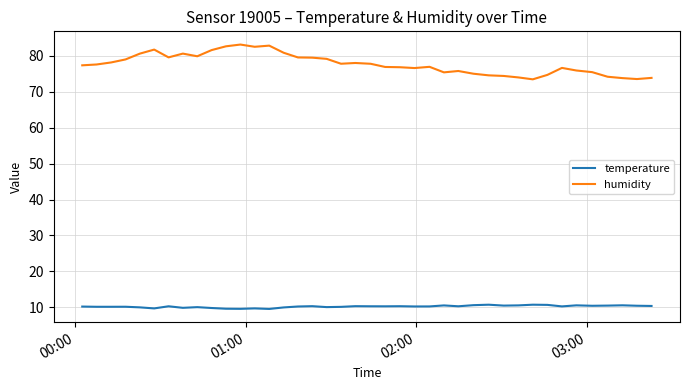

True or false: humidity and temperature cross at least once.

False